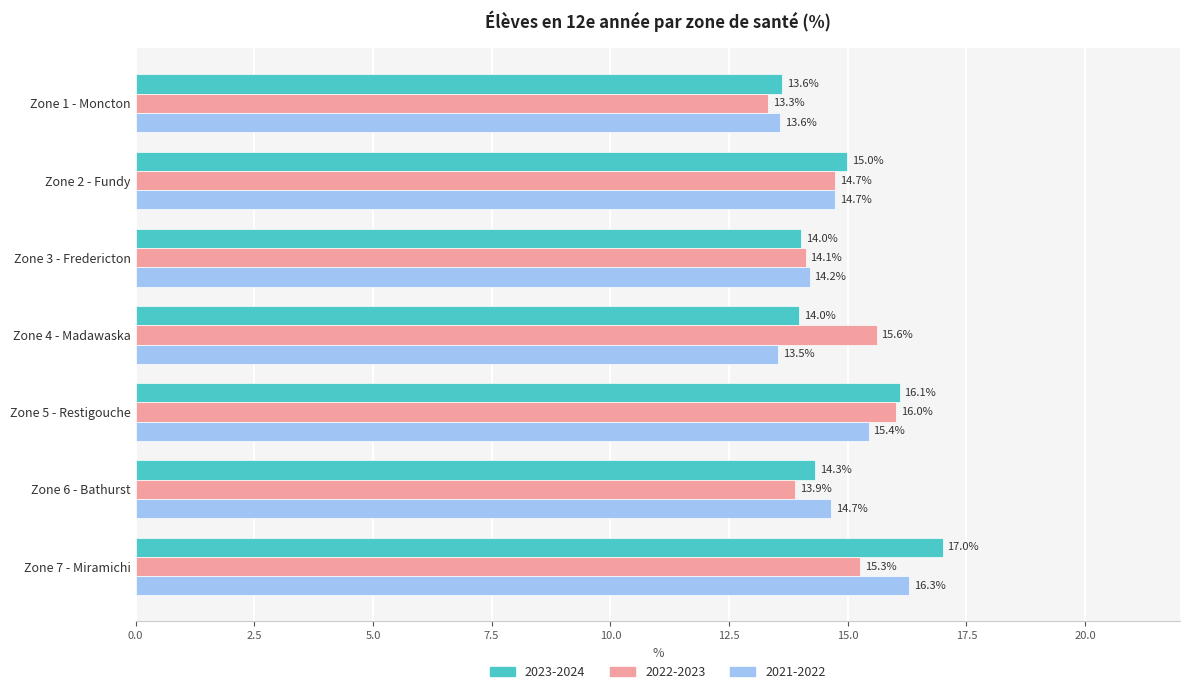

Between Zone 2 - Fundy and Zone 5 - Restigouche, which series saw the biggest shift?

2022-2023